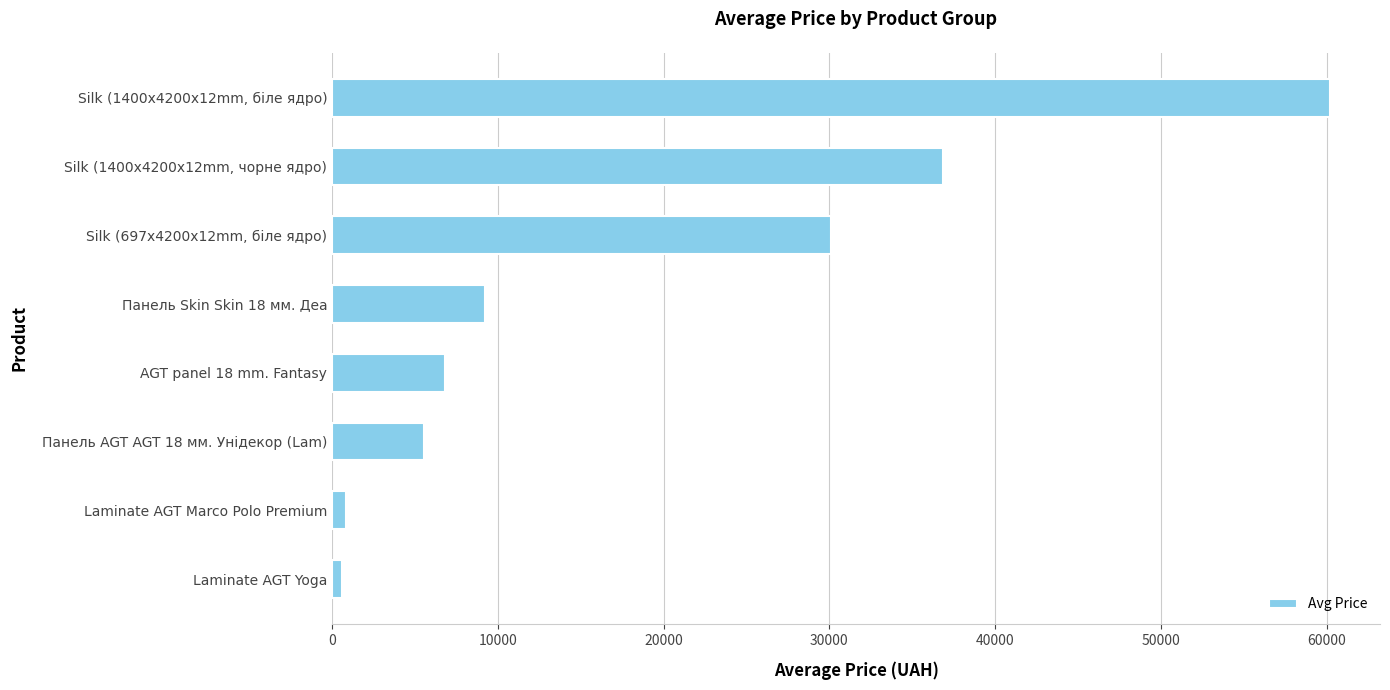

List the labels in order of value, smallest first.

Laminate AGT Yoga, Laminate AGT Marco Polo Premium, Панель AGT AGT 18 мм. Унідекор (Lam), AGT panel 18 mm. Fantasy, Панель Skin Skin 18 мм. Деа, Silk (697x4200x12mm, біле ядро), Silk (1400x4200x12mm, чорне ядро), Silk (1400x4200x12mm, біле ядро)